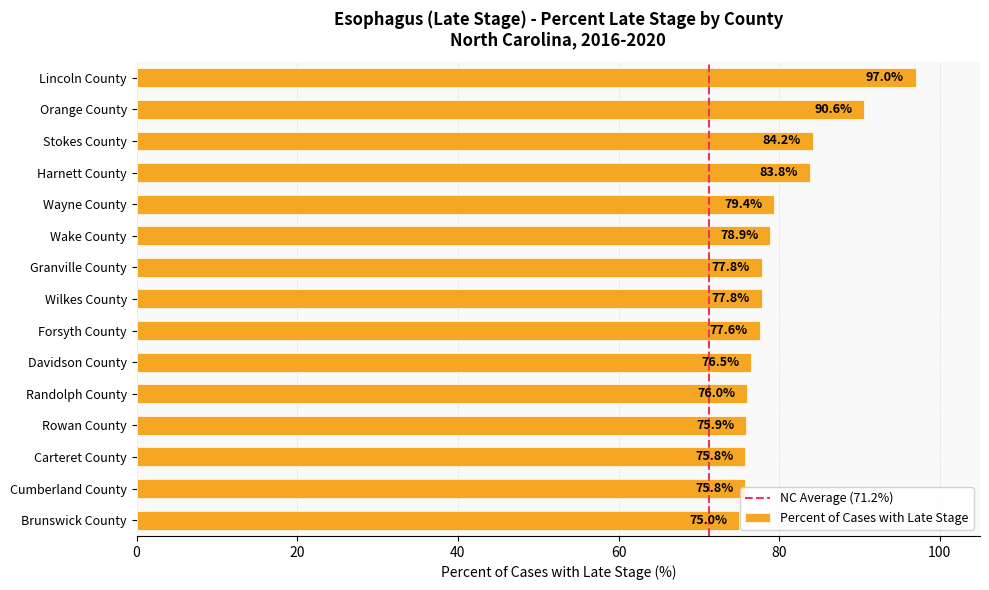

What is the value of the 10th bar from the top?

76.5